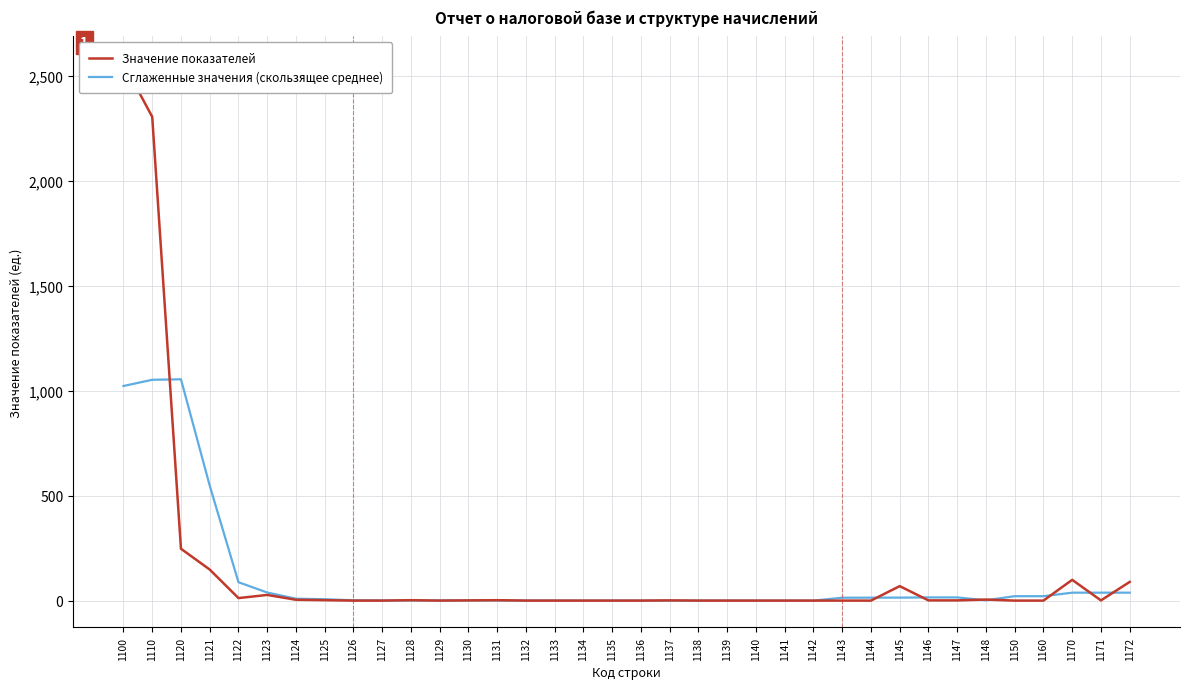

Which label corresponds to the largest value in the chart?

1100